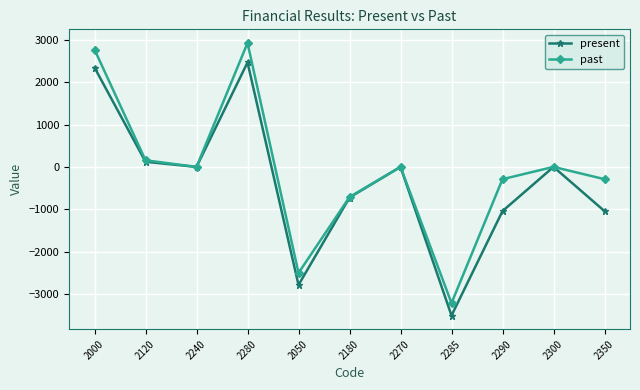

Reading left to right, extract all data points from this chart.

present: 2344.1	121.1	0.0	2465.2	-2785.9	-722.4	0.0	-3508.3	-1043.1	0.0	-1043.1
past: 2769.0	156.1	0.0	2925.1	-2502.9	-711.8	0.0	-3214.7	-289.6	0.0	-289.6